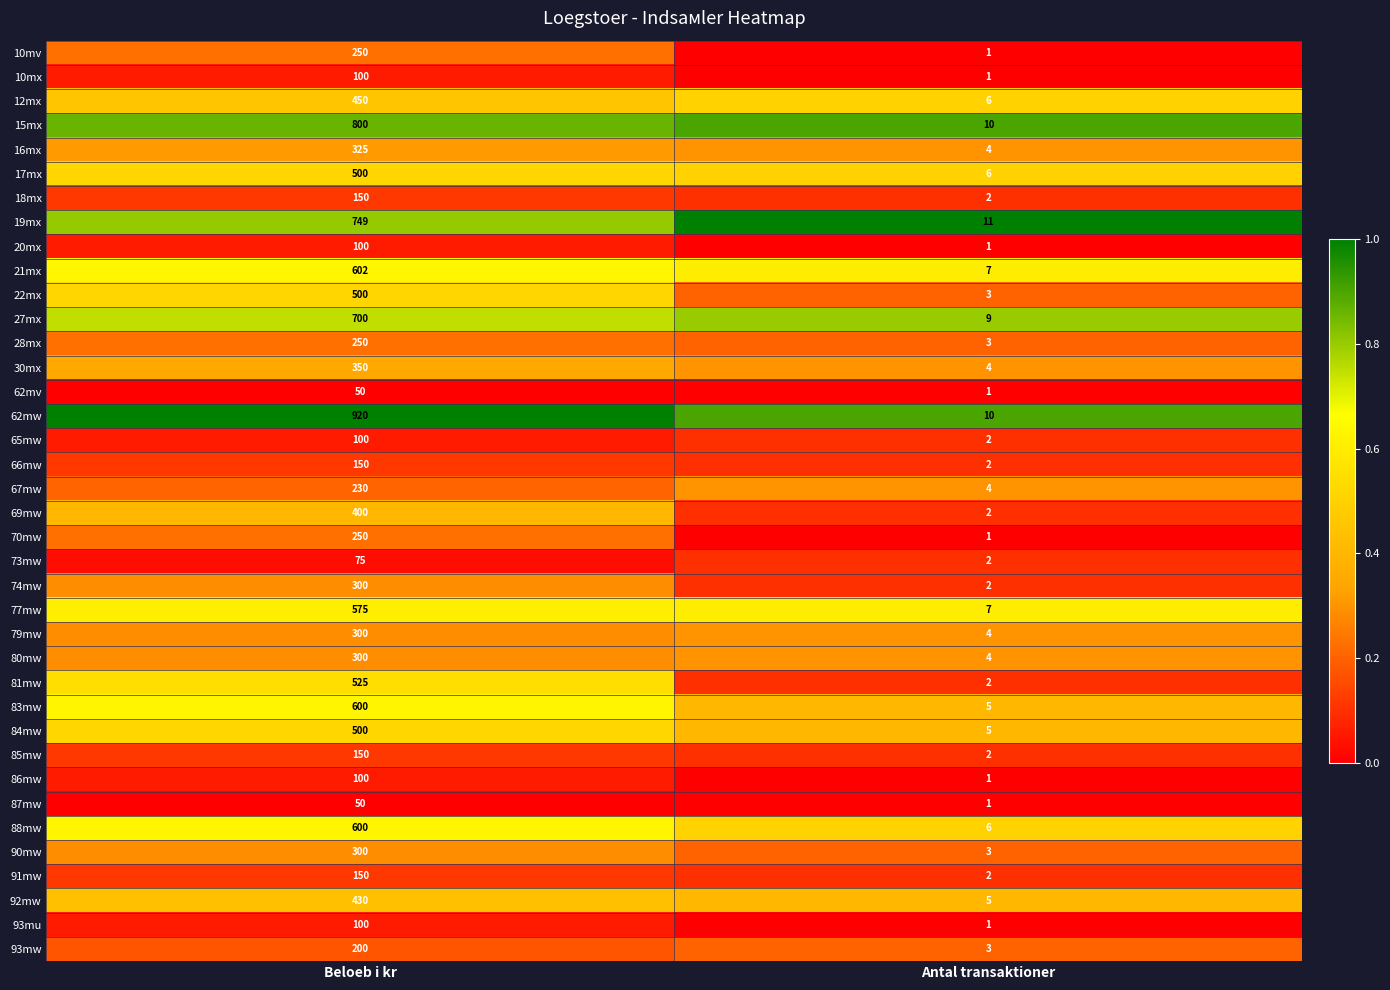

Rank the categories by 77mw value from lowest to highest.

Antal transaktioner, Beloeb i kr